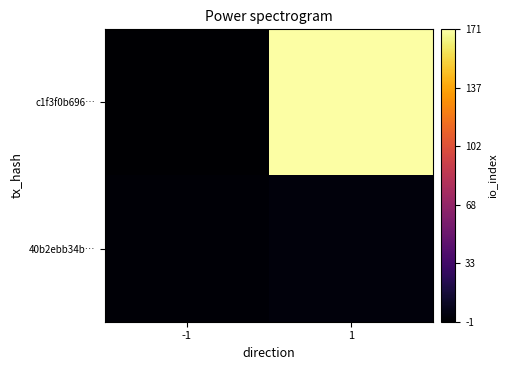

How many data points does each series have?

2